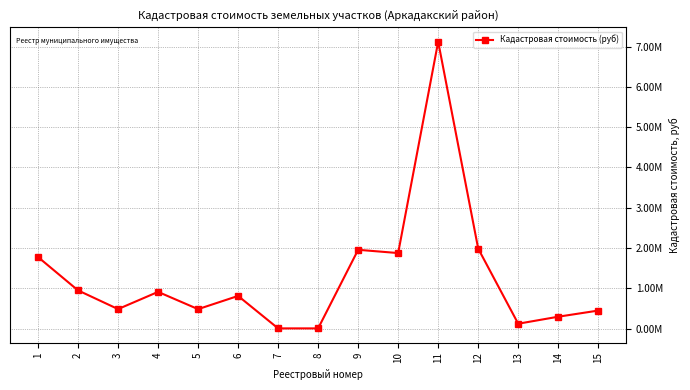

How many points are lower than both their immediate neighbors (excluding endpoints)?

4